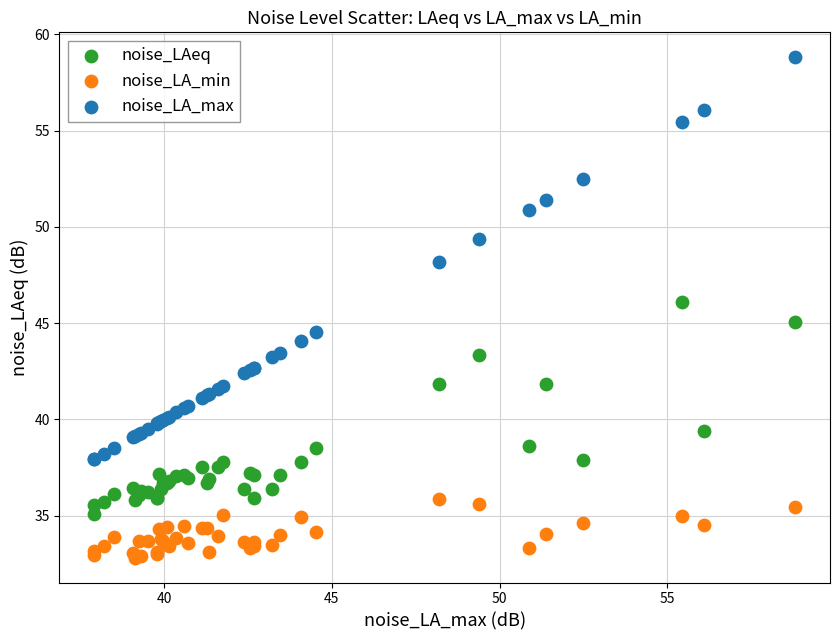

Which series contains the lowest Y value?

noise_LA_min